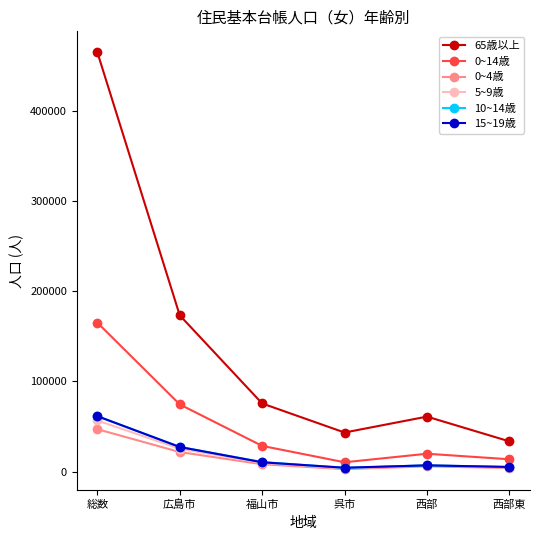

At which label does 10~14歳 reach its peak?

総数